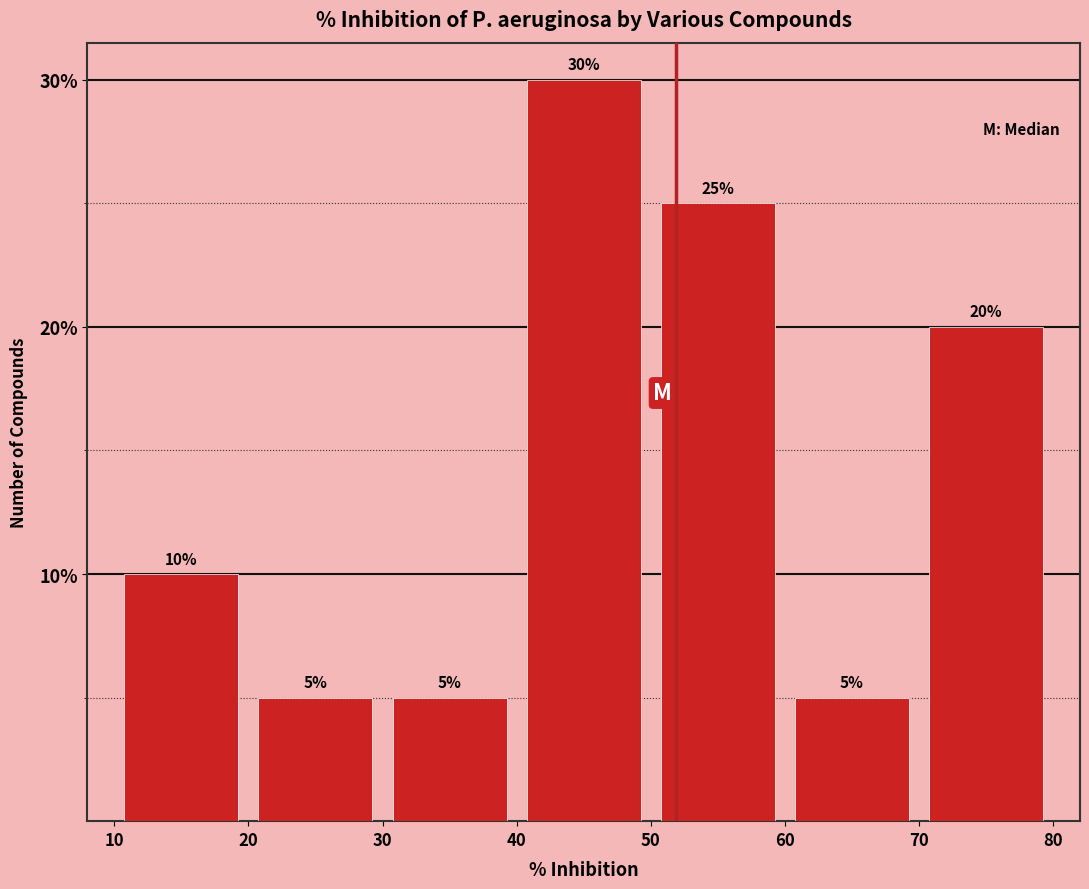

Reading left to right, transcribe this chart: for each bar, give the range it covers on the x-axis and its height.

10 to 20: 10
20 to 30: 5
30 to 40: 5
40 to 50: 30
50 to 60: 25
60 to 70: 5
70 to 80: 20